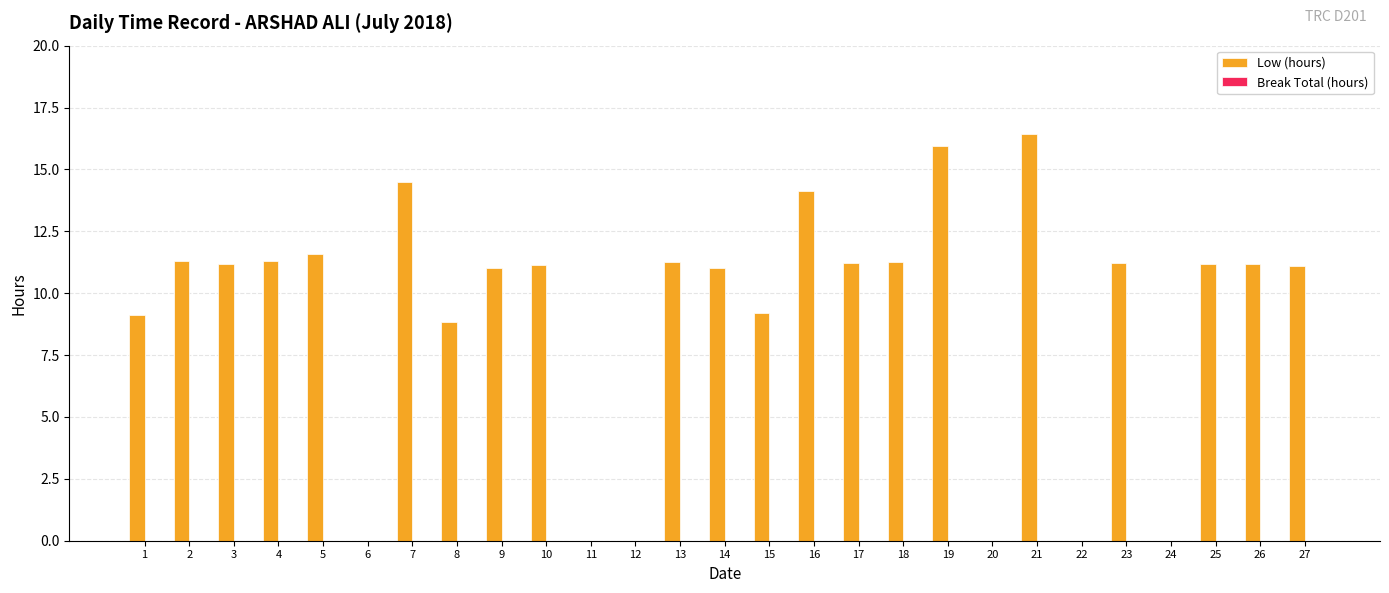

What is the greatest value displayed?

16.4